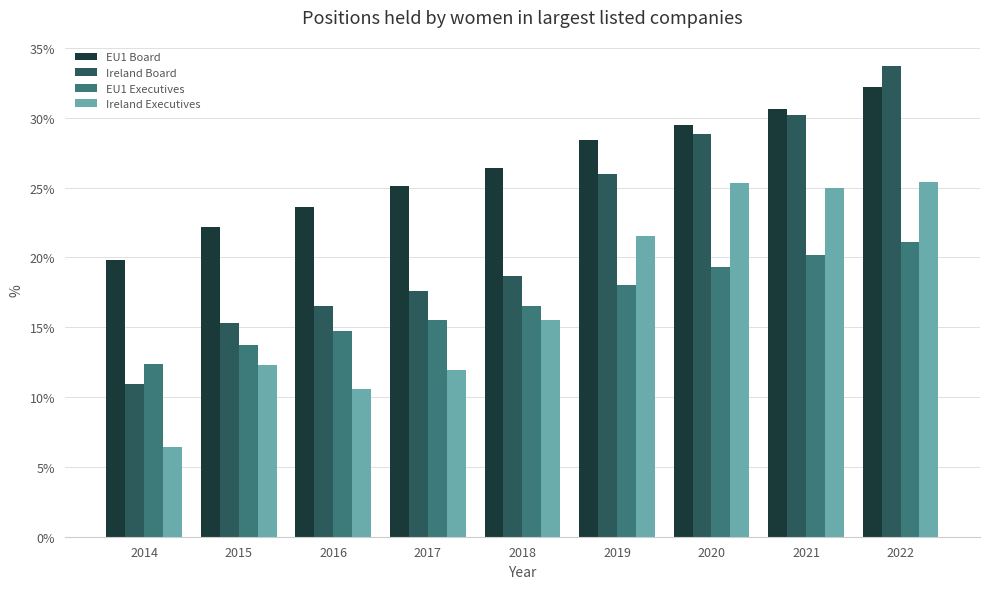

At which category is the sum across all series the highest?

2022